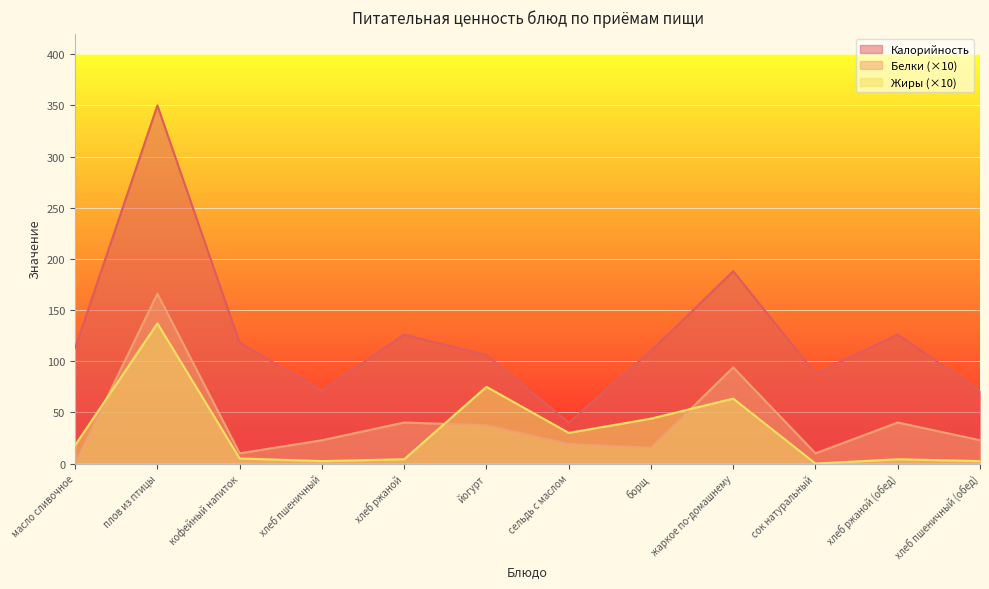

Where is the first local minimum for Калорийность?

хлеб пшеничный